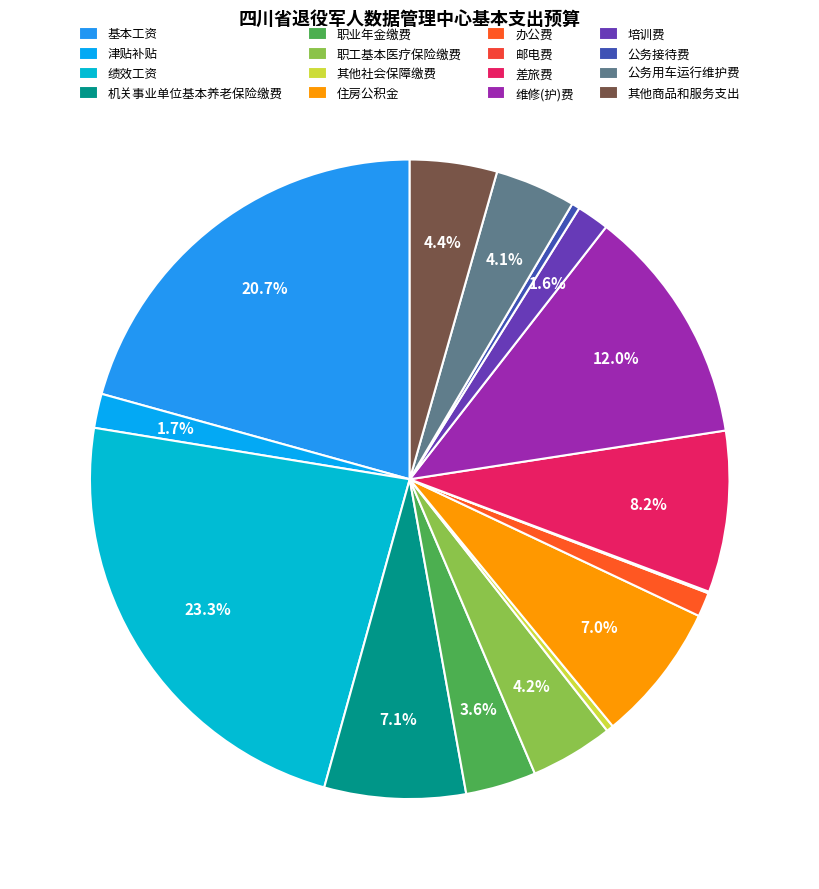

Rank the categories by value from highest to lowest.

绩效工资, 基本工资, 维修(护)费, 差旅费, 机关事业单位基本养老保险缴费, 住房公积金, 其他商品和服务支出, 职工基本医疗保险缴费, 公务用车运行维护费, 职业年金缴费, 津贴补贴, 培训费, 办公费, 公务接待费, 其他社会保障缴费, 邮电费